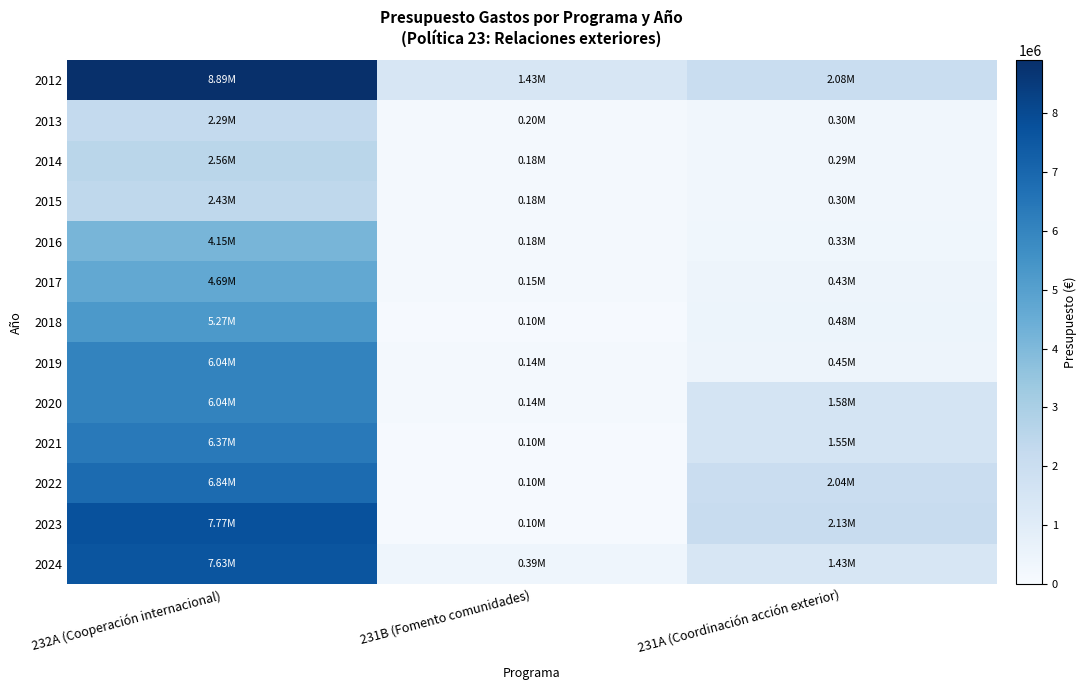

Reading right to left, transcribe all the data shown in this chart.

2012: 231A (Coordinación acción exterior)=2078270	231B (Fomento comunidades)=1433200	232A (Cooperación internacional)=8891848
2013: 231A (Coordinación acción exterior)=302641	231B (Fomento comunidades)=200000	232A (Cooperación internacional)=2287482
2014: 231A (Coordinación acción exterior)=294658	231B (Fomento comunidades)=180000	232A (Cooperación internacional)=2558461
2015: 231A (Coordinación acción exterior)=301640	231B (Fomento comunidades)=180000	232A (Cooperación internacional)=2430415
2016: 231A (Coordinación acción exterior)=331872	231B (Fomento comunidades)=180000	232A (Cooperación internacional)=4151466
2017: 231A (Coordinación acción exterior)=429609	231B (Fomento comunidades)=155000	232A (Cooperación internacional)=4688183
2018: 231A (Coordinación acción exterior)=475693	231B (Fomento comunidades)=96000	232A (Cooperación internacional)=5271116
2019: 231A (Coordinación acción exterior)=445930	231B (Fomento comunidades)=145000	232A (Cooperación internacional)=6036099
2020: 231A (Coordinación acción exterior)=1579836	231B (Fomento comunidades)=145000	232A (Cooperación internacional)=6035007
2021: 231A (Coordinación acción exterior)=1554549	231B (Fomento comunidades)=100000	232A (Cooperación internacional)=6369780
2022: 231A (Coordinación acción exterior)=2036566	231B (Fomento comunidades)=100000	232A (Cooperación internacional)=6844059
2023: 231A (Coordinación acción exterior)=2125152	231B (Fomento comunidades)=100000	232A (Cooperación internacional)=7766396
2024: 231A (Coordinación acción exterior)=1432901	231B (Fomento comunidades)=388240	232A (Cooperación internacional)=7629445